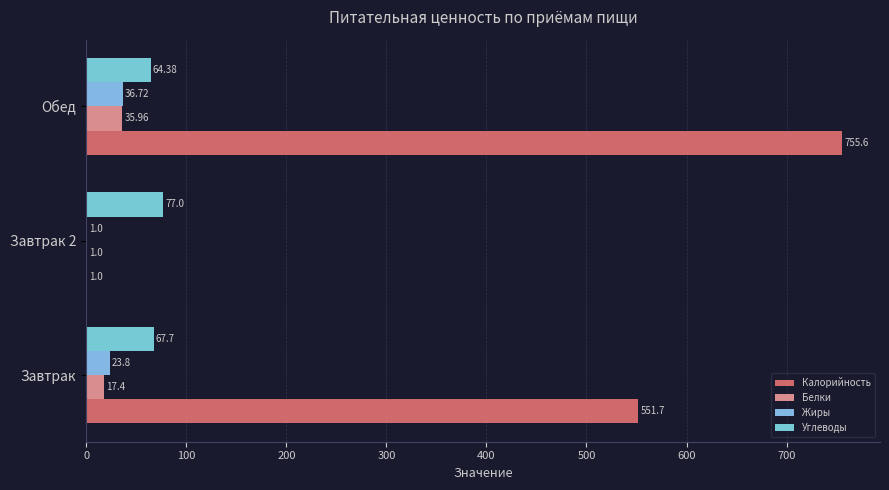

How many values in the Жиры series exceed 23?

2